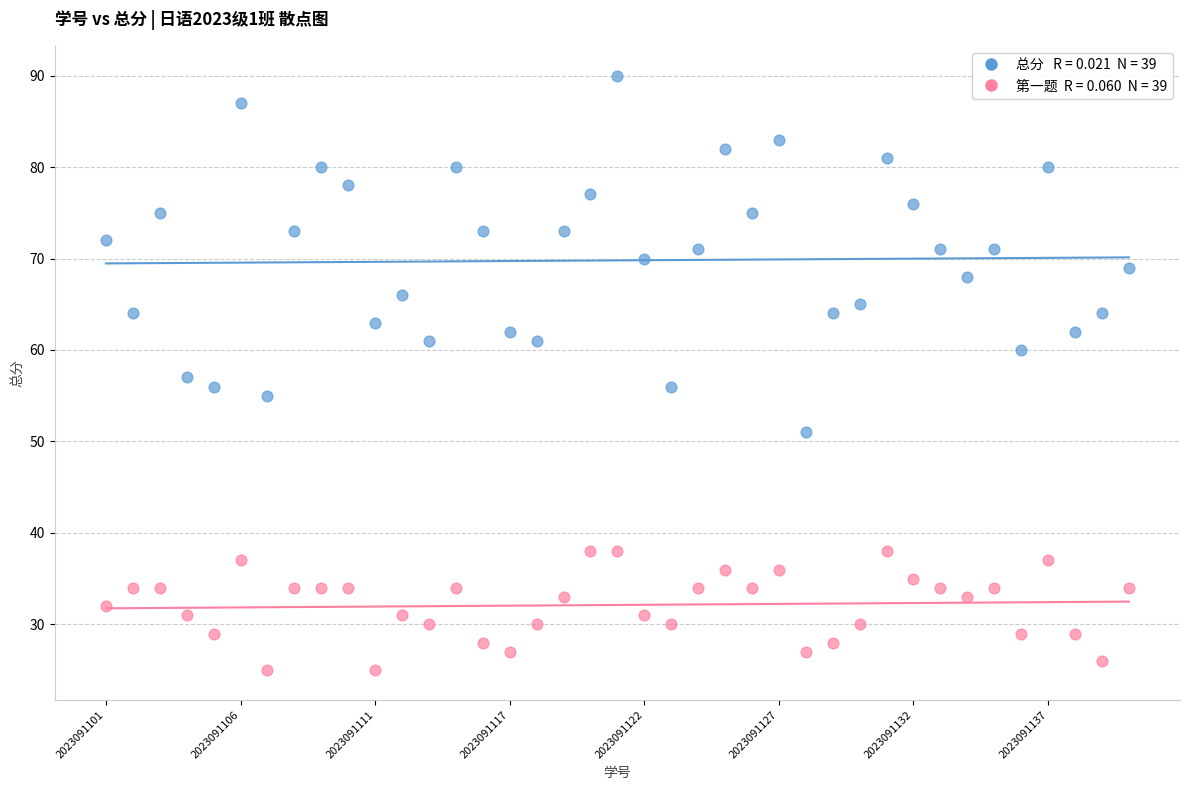

Across all data points, what is the range of Y values (max minus min)?

65